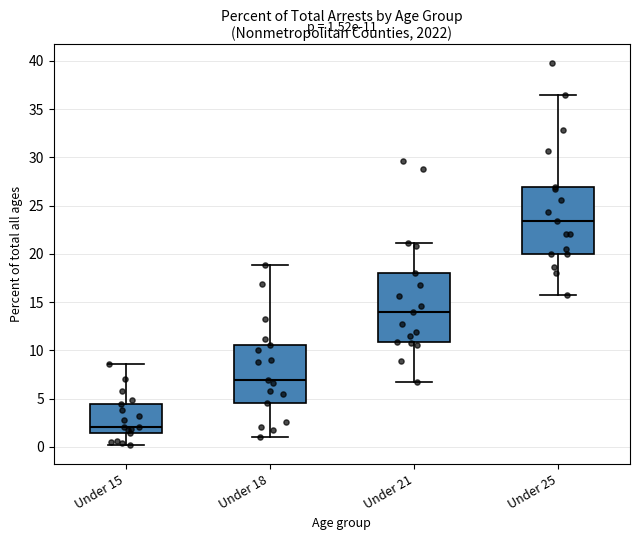

Which box's median line is the highest?

Under 25